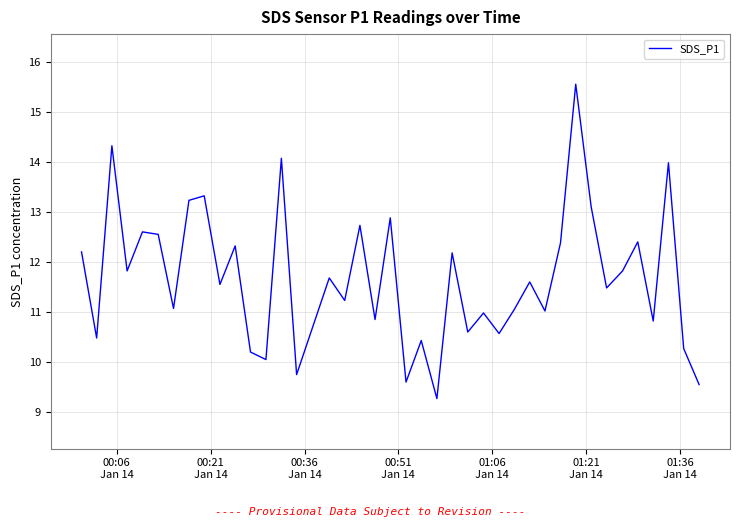

What is the sum of all values?

467.6